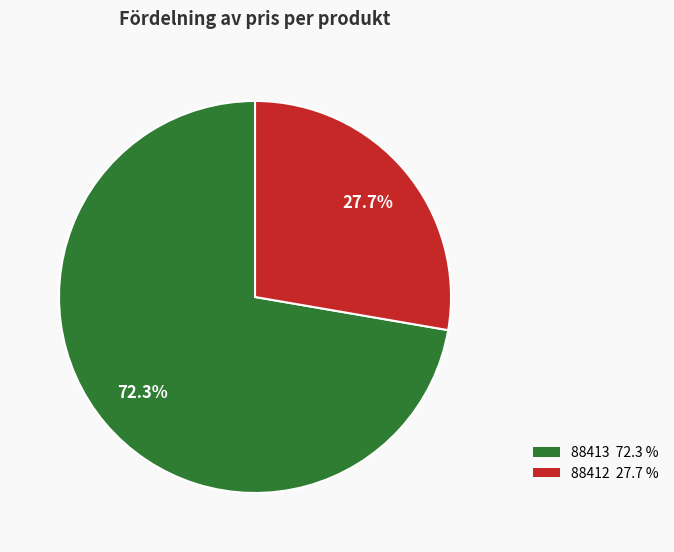

To the nearest percent, what is the difference between the largest and smallest slice percentages?

45%